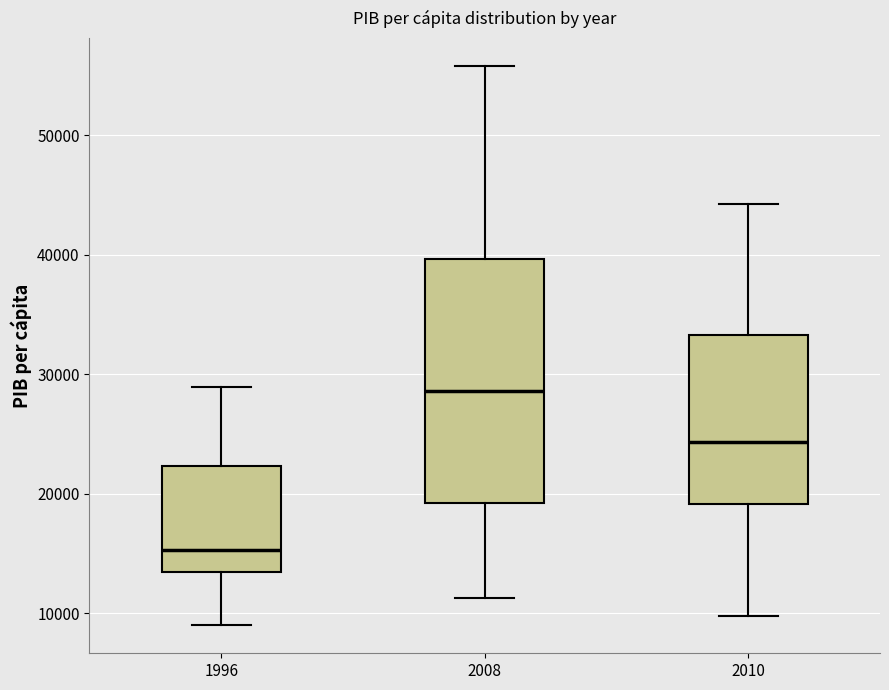

Reading left to right, transcribe this box plot: for each box, give where its median line is, the range the box spans, and where its two whiskers end, as read against the y-axis. The values are not printed on the chart, so give them approximately, as read against the axis.

1996: median 15000, box 13000 to 22000, whiskers 9000 to 29000
2008: median 29000, box 19000 to 40000, whiskers 11000 to 56000
2010: median 24000, box 19000 to 33000, whiskers 10000 to 44000